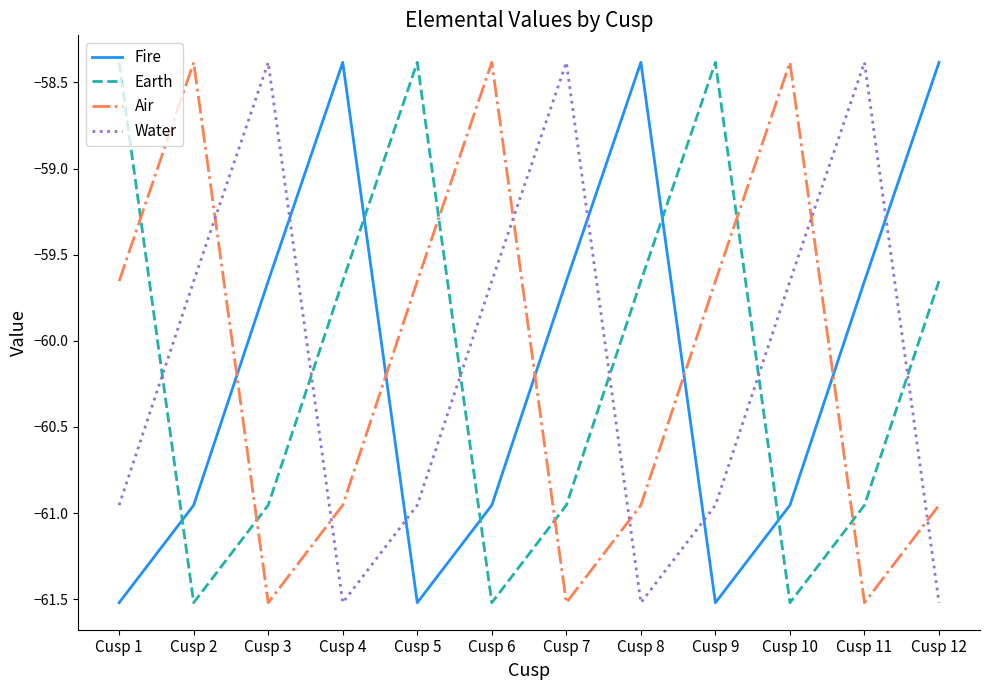

True or false: Fire has a value of -104.1 at Cusp 12.

False